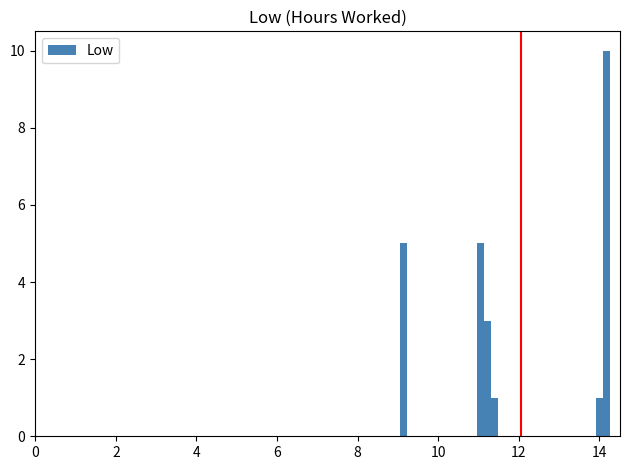

Around what value on the x-axis is the tallest bar? Give the approximate position of its centre, as read against the axis.

14.2